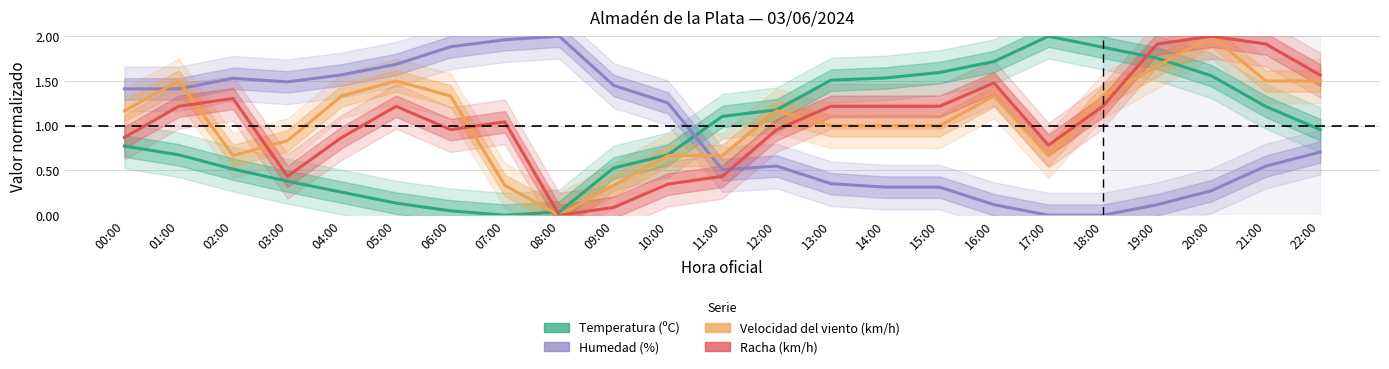

Rank the series by their maximum value, from highest to lowest.

Temperatura (ºC), Humedad (%), Velocidad del viento (km/h), Racha (km/h)